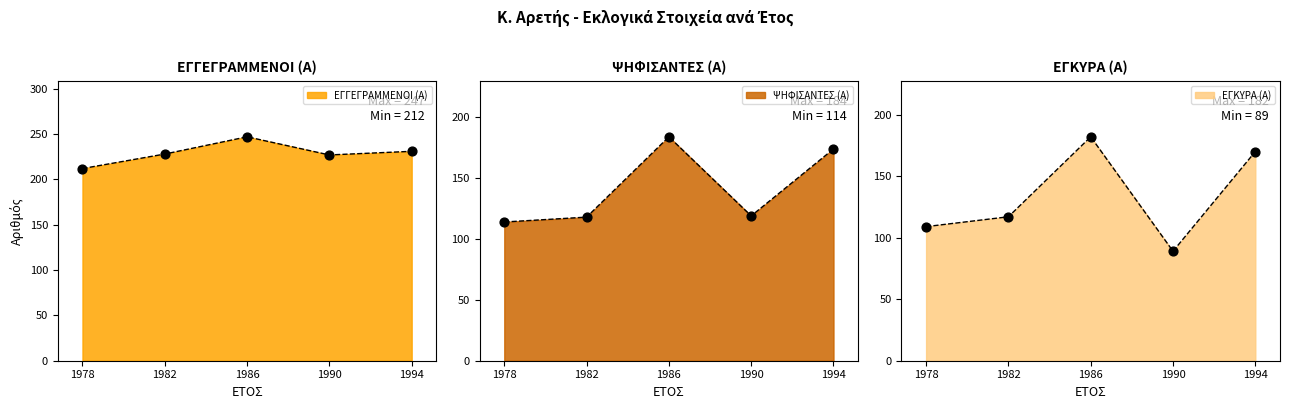

Which series reaches the maximum Y coordinate?

ΕΓΓΕΓΡΑΜΜΕΝΟΙ (Α)